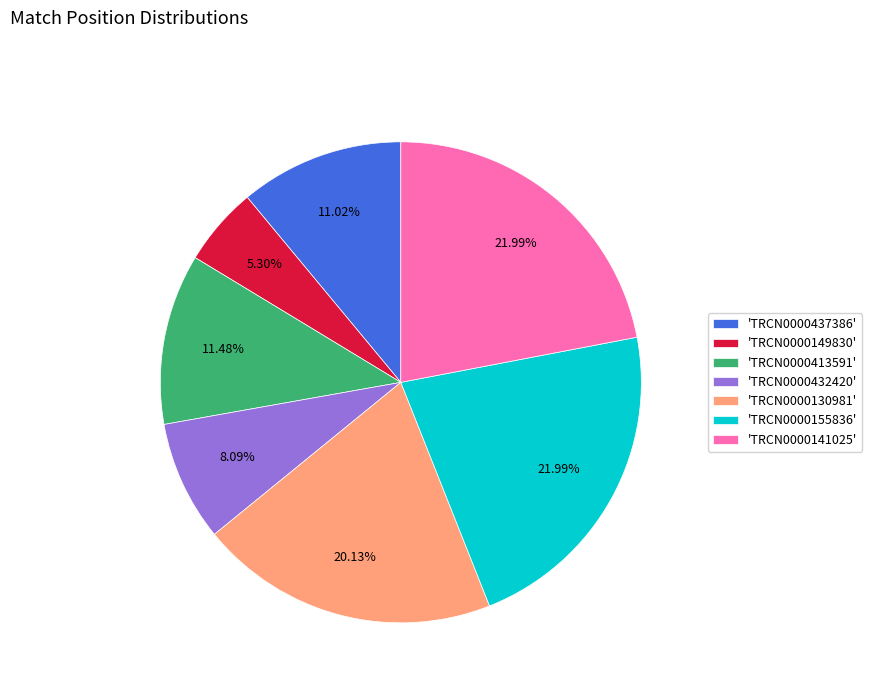

Is there any slice that represents more than half of the pie?

No